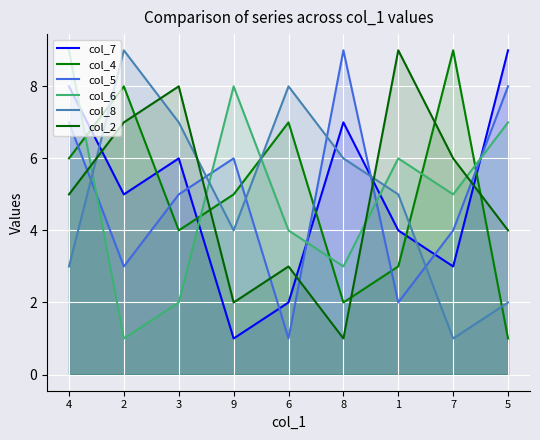

True or false: col_7 has more than 2 points higher than both neighbors.

False